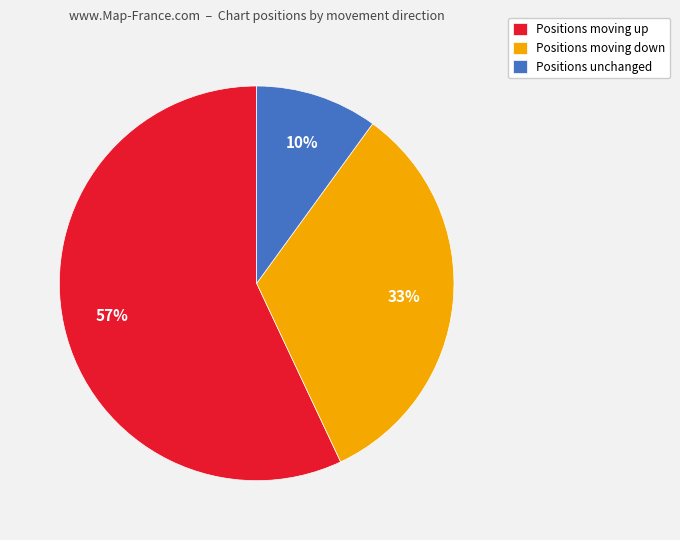

How many segments does this pie chart have?

3